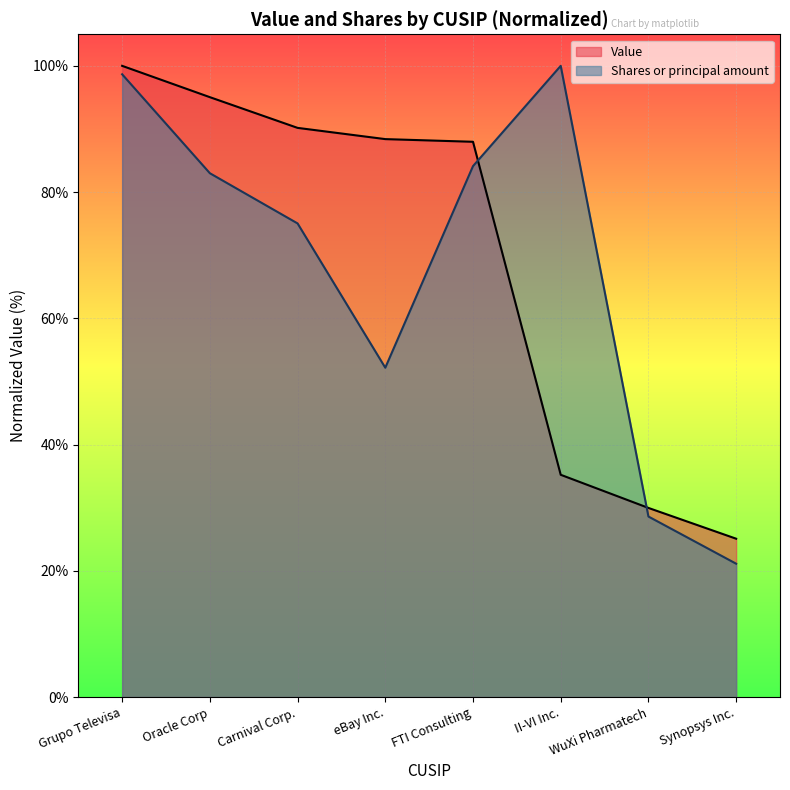

What is the difference between the second highest and second lowest values in the Value series?

65.1